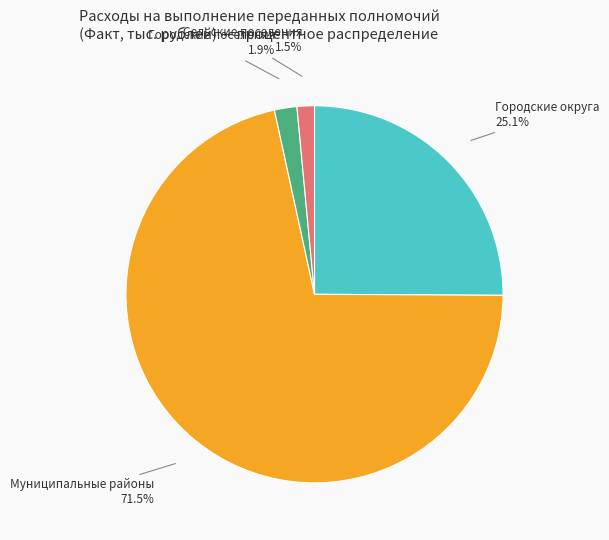

How many segments does this pie chart have?

4